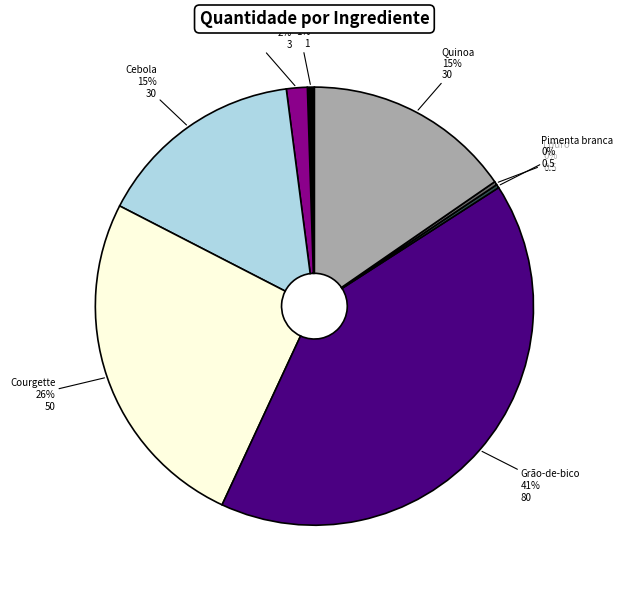

What percentage is the Alho slice, to the nearest percent?

1%